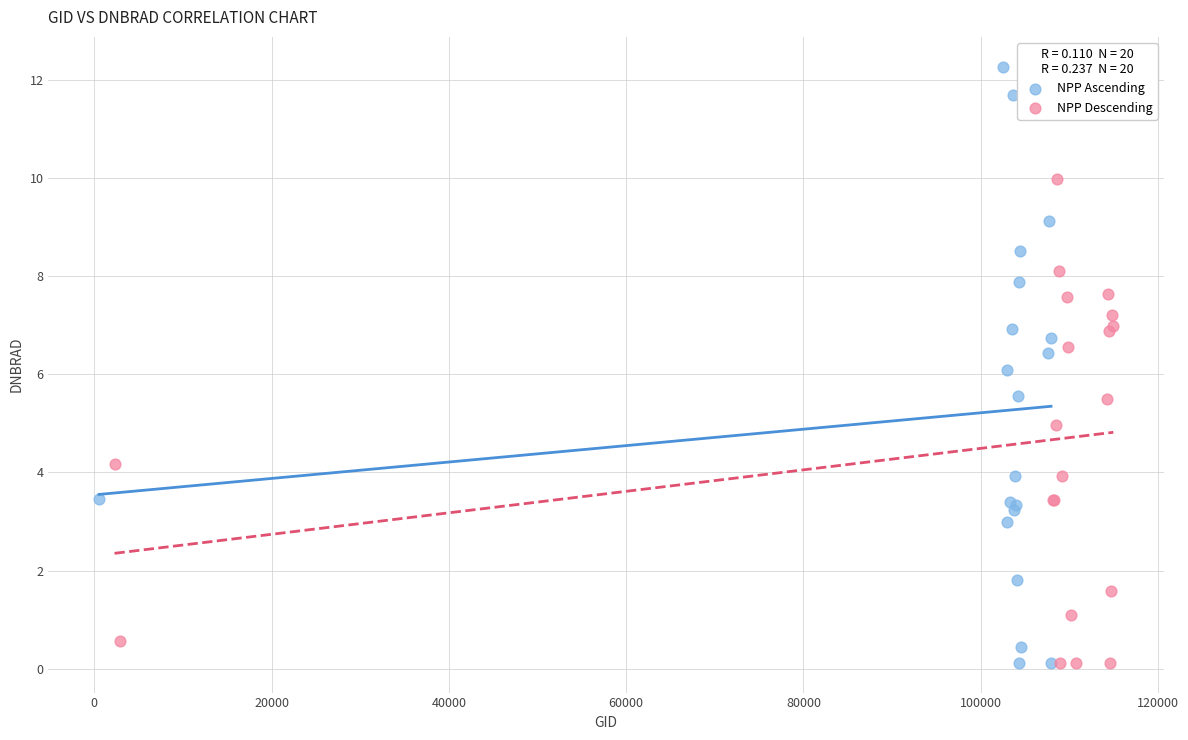

Which series has the widest spread of Y values?

NPP Ascending